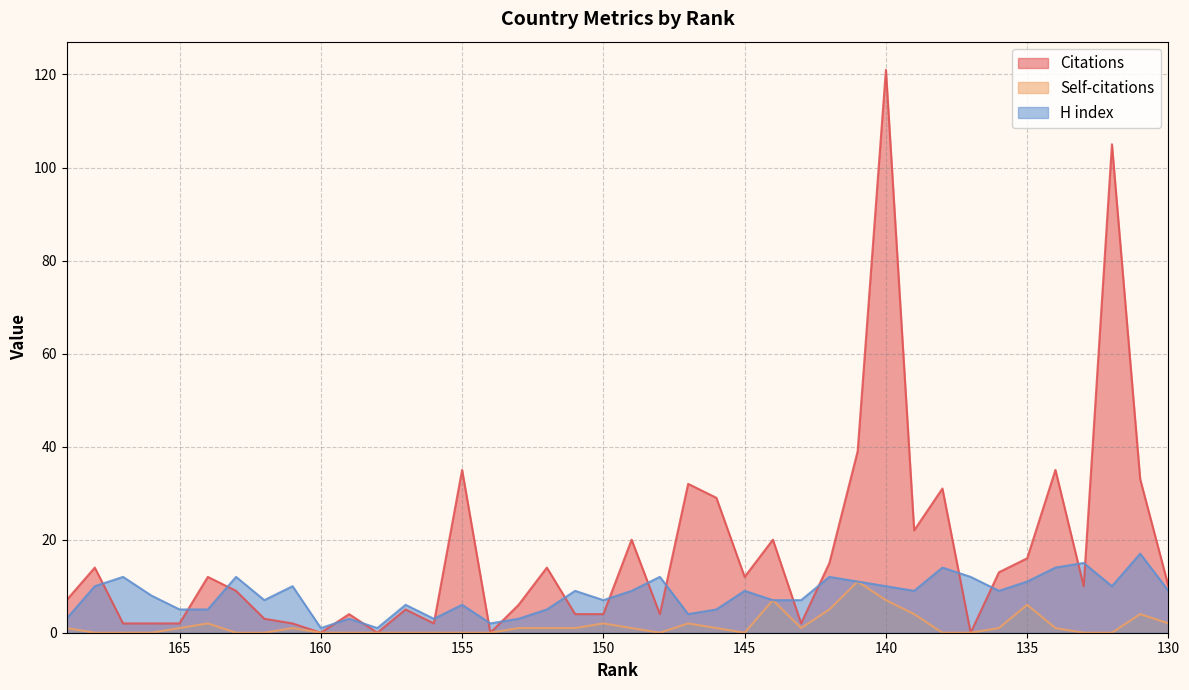

True or false: Self-citations and H index cross at least once.

False